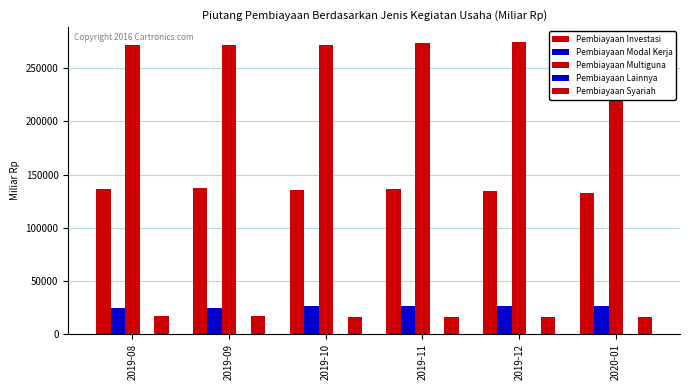

Is it true that Pembiayaan Lainnya equals 158.7 at 2019-12?

True